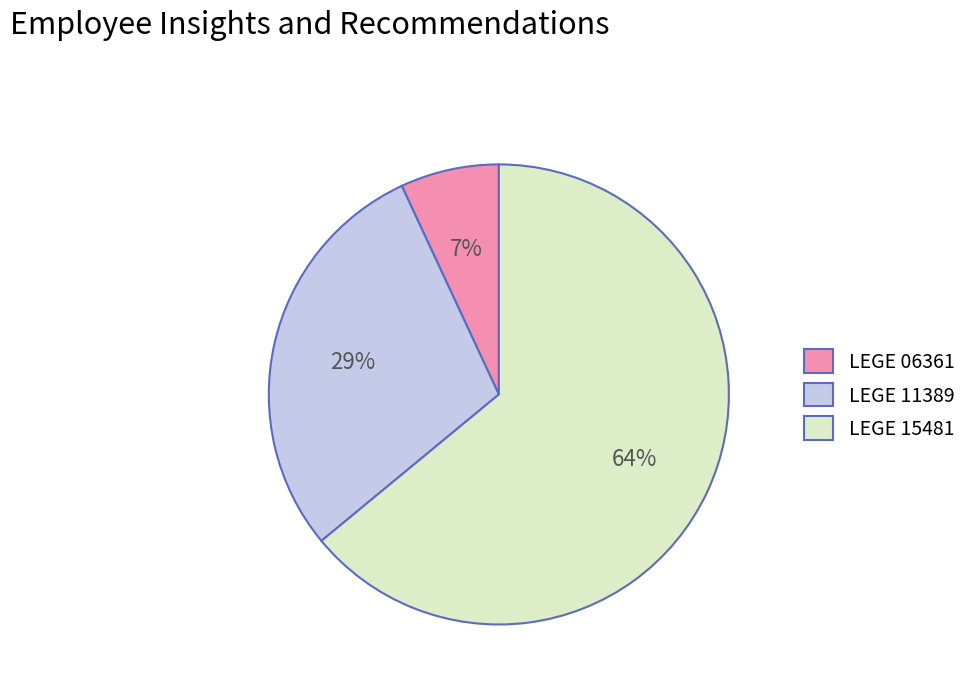

True or false: LEGE 15481 accounts for 56% of the total.

False